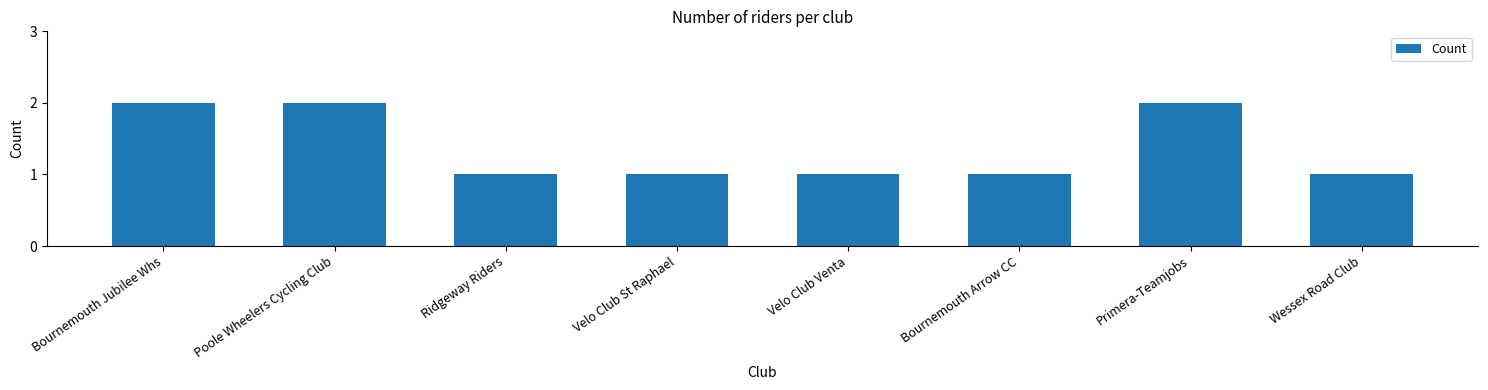

The value at Velo Club St Raphael is 2. True or false?

False